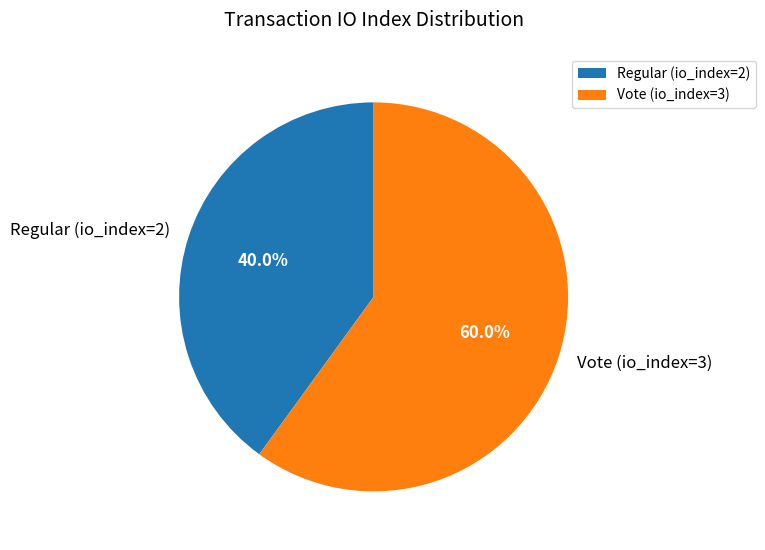

How much of the chart is everything except Vote (io_index=3)?

40.0%